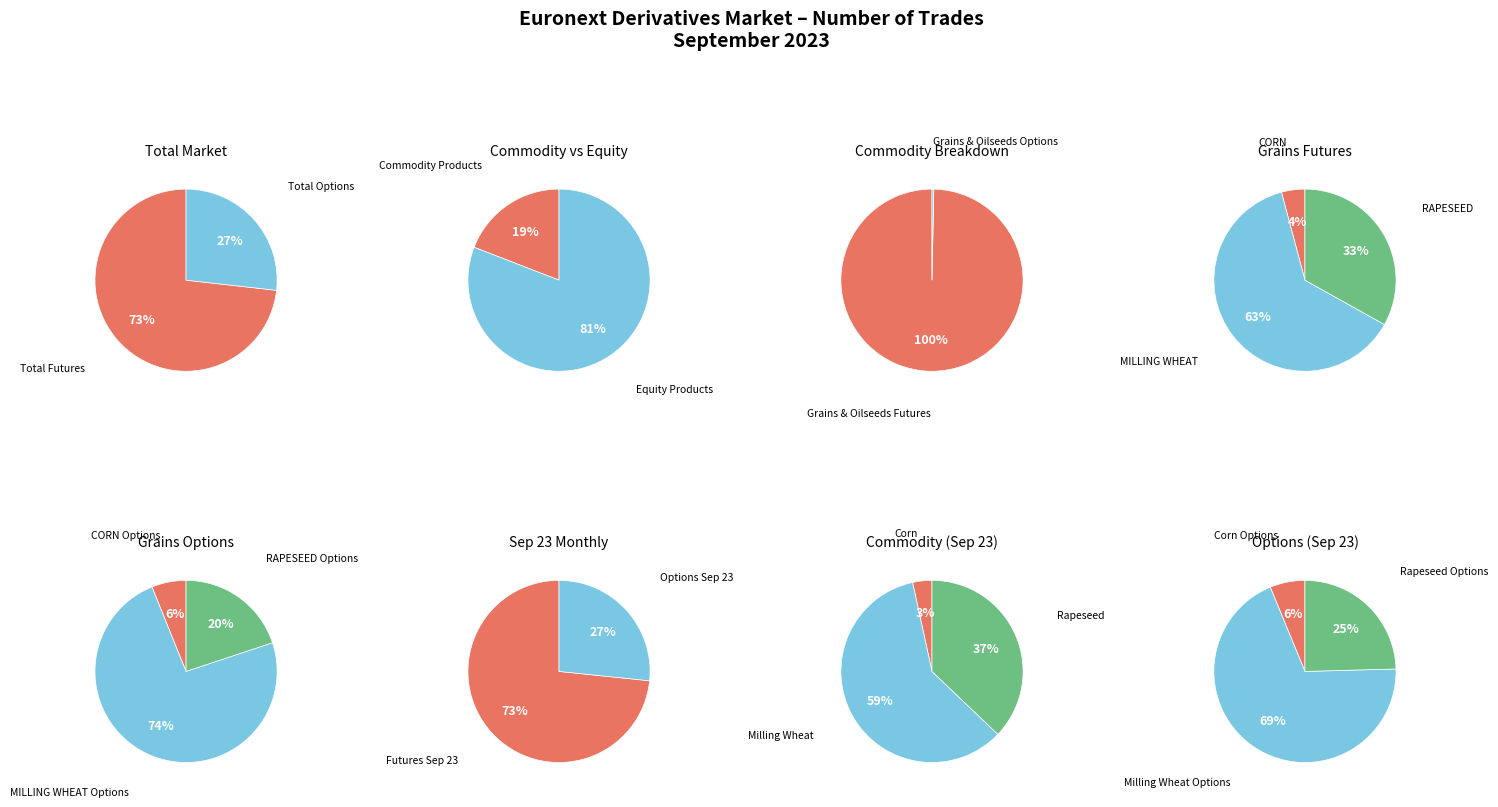

Is it true that EQUITY PRODUCTS is 92% of the pie?

False